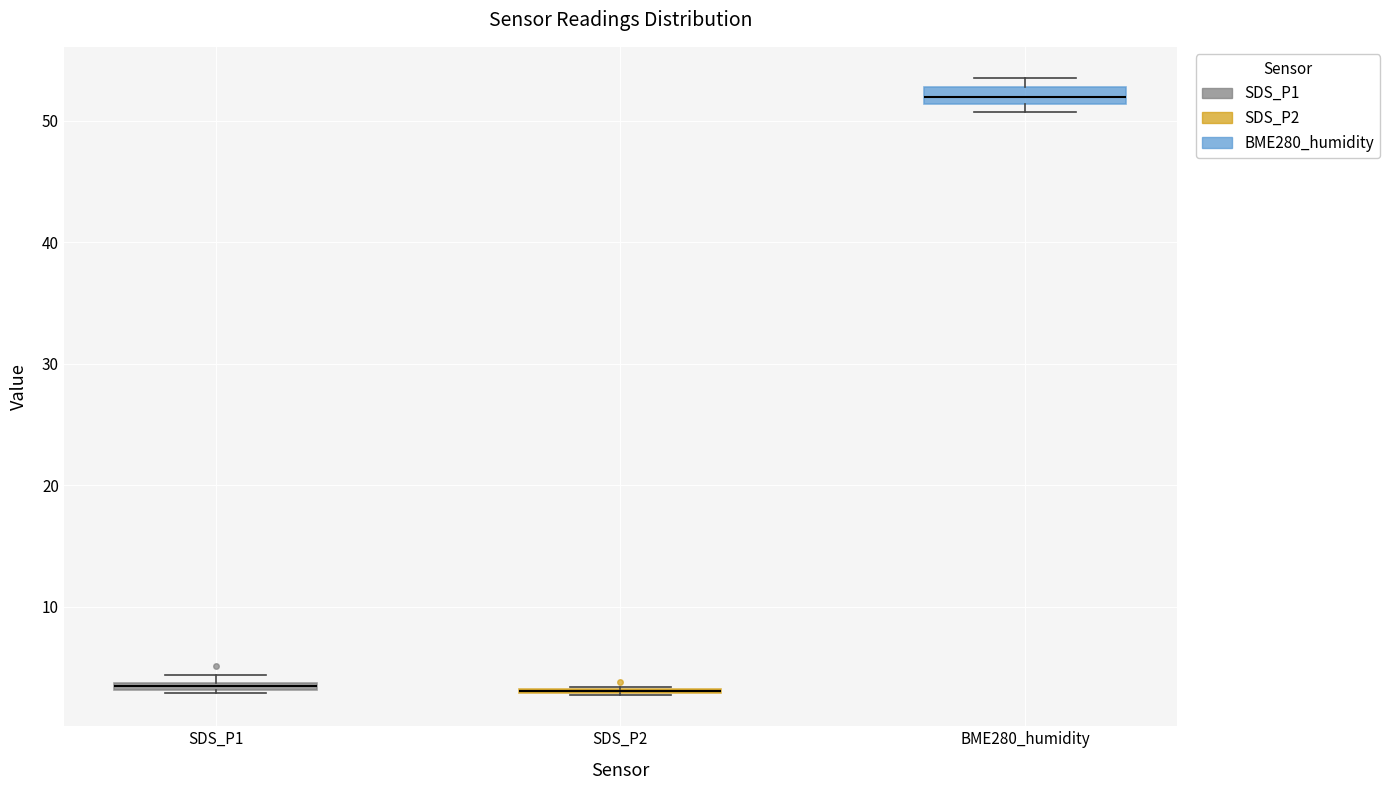

Where is the lower edge of the box for BME280_humidity on the y-axis? The values are not printed on the chart, so give them approximately, as read against the axis.

51